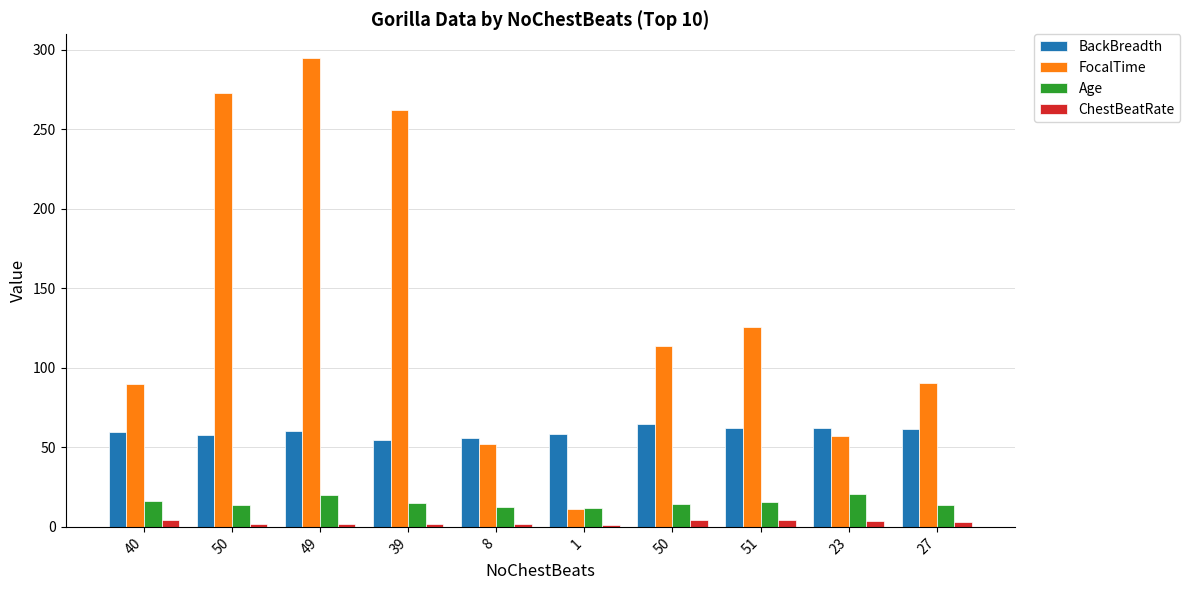

The value of Age at 1 is 12.1. True or false?

True